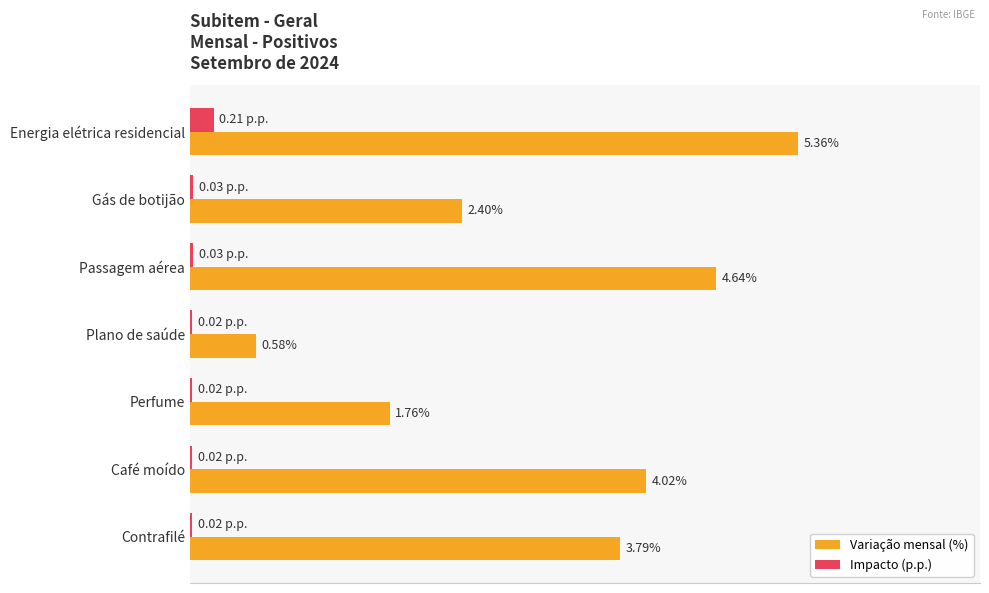

At which label is Variação mensal (%) closest to 2?

Perfume